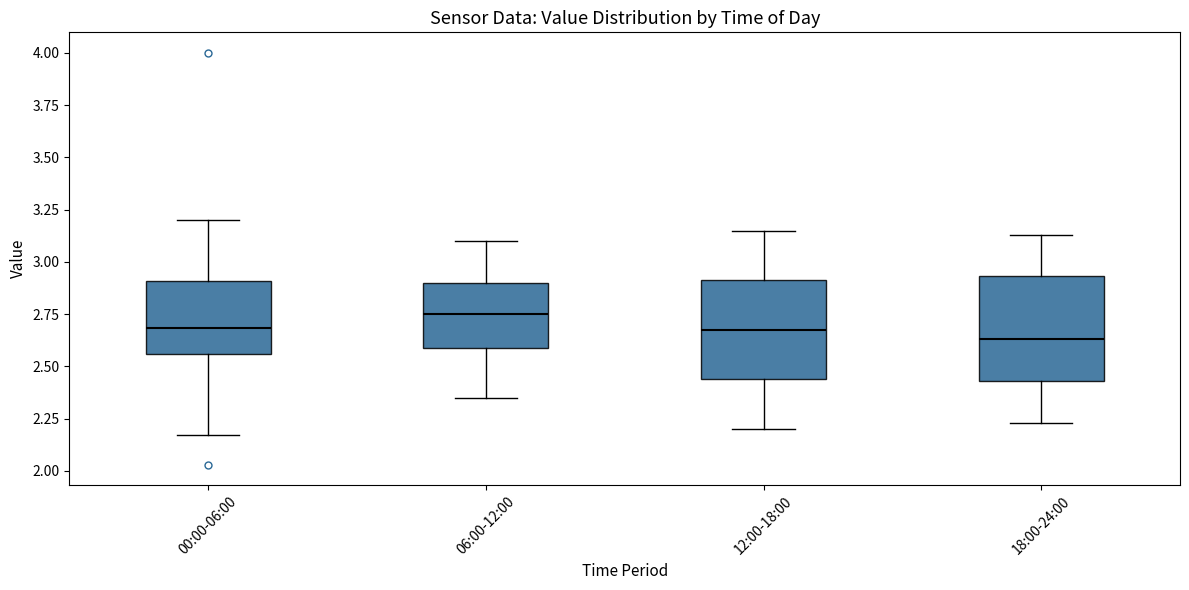

Where does the median line of the box for 12:00-18:00 sit on the y-axis? The values are not printed on the chart, so give them approximately, as read against the axis.

2.70